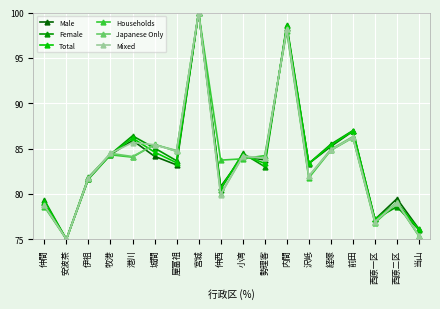

Is the value of Male at 経塚 greater than the value of Total at 城間?

Yes